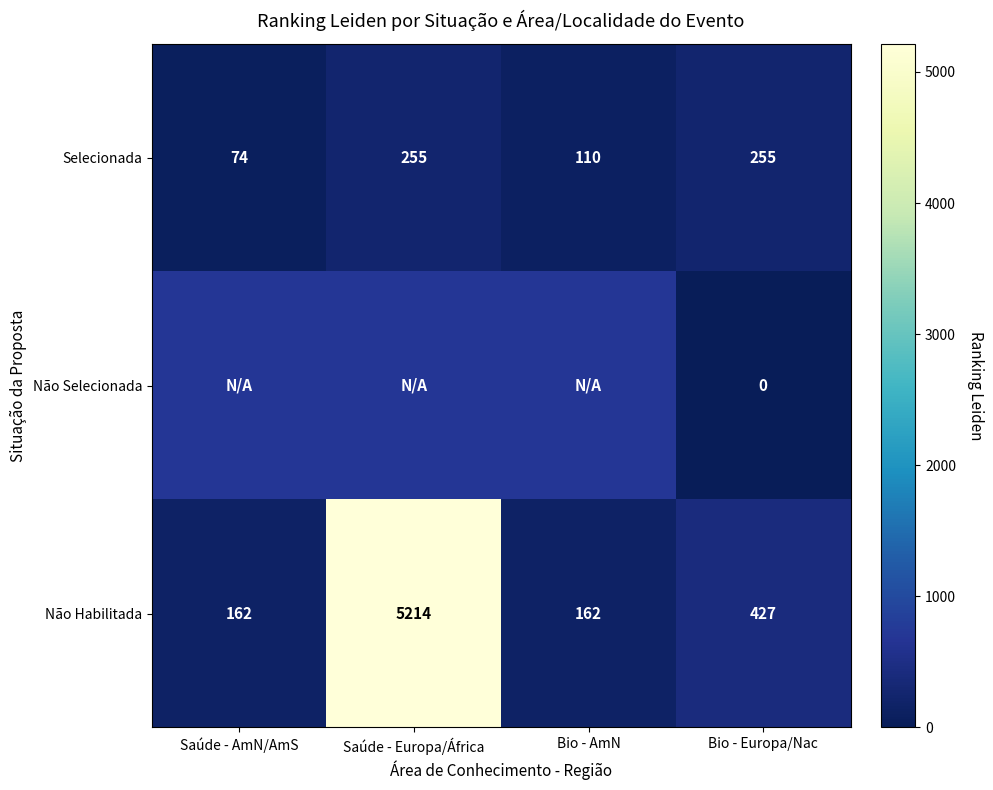

The Selecionada series shows 110 at Bio - AmN. True or false?

True